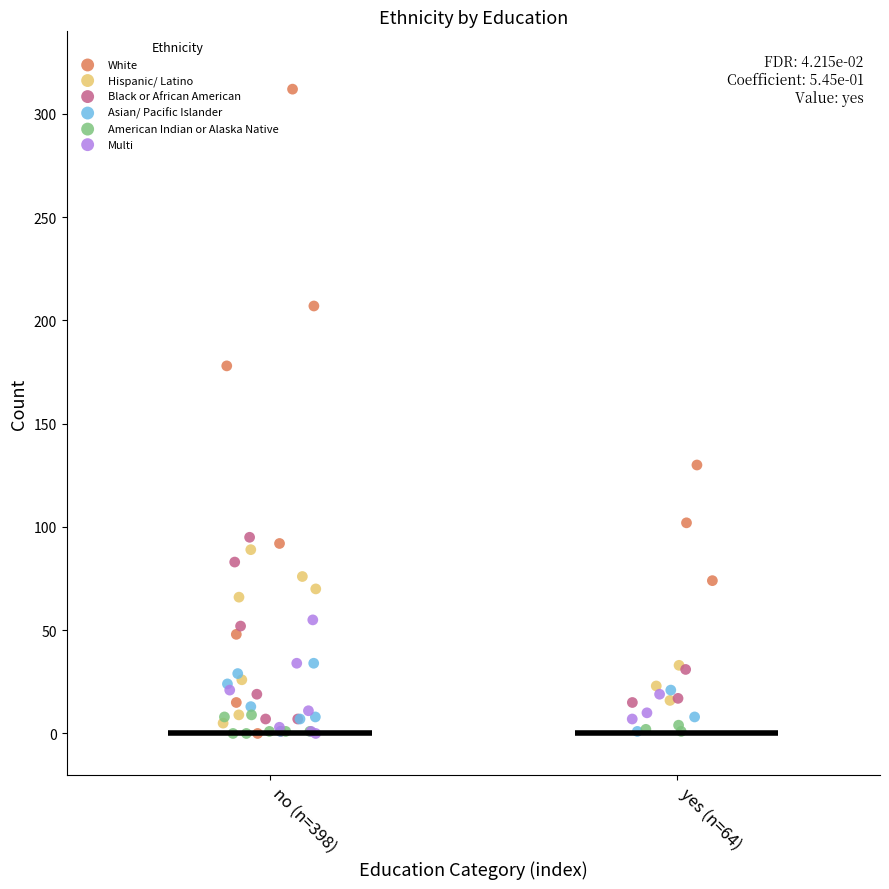

Which series has the largest Y range (max minus min)?

White